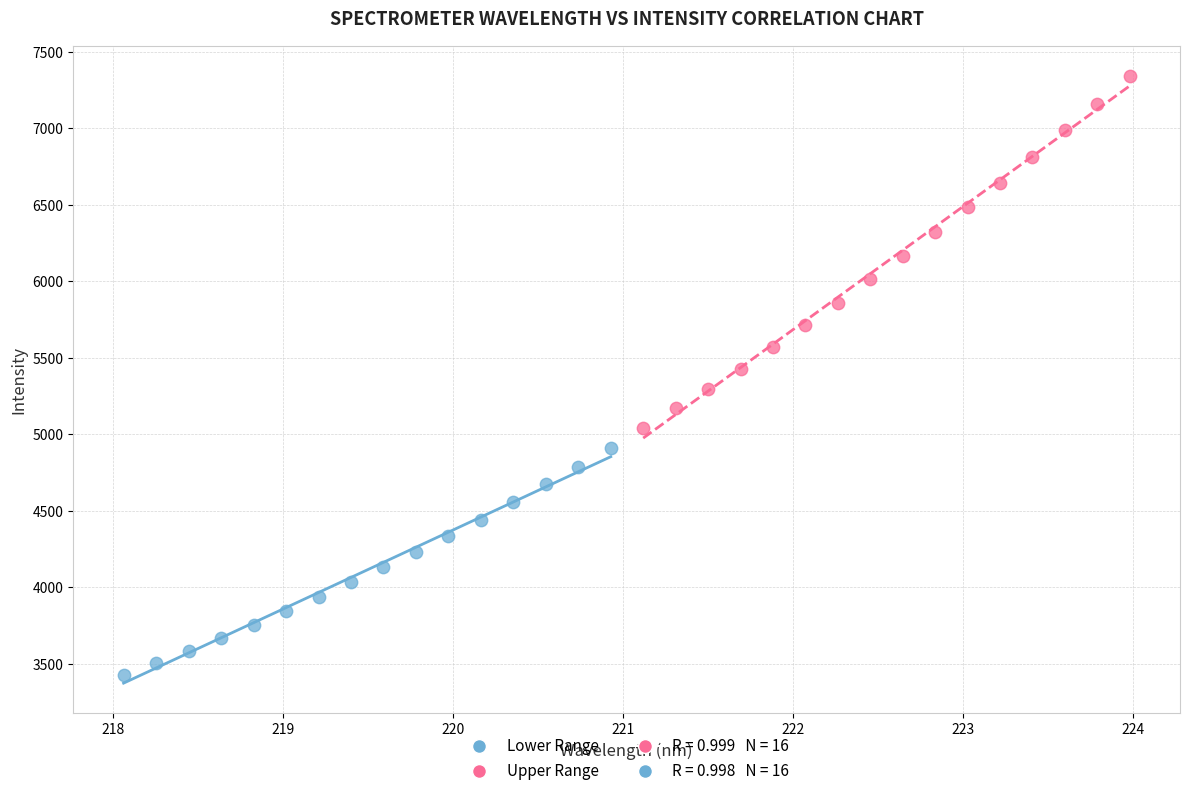

Which series has the widest spread of Y values?

Upper Range